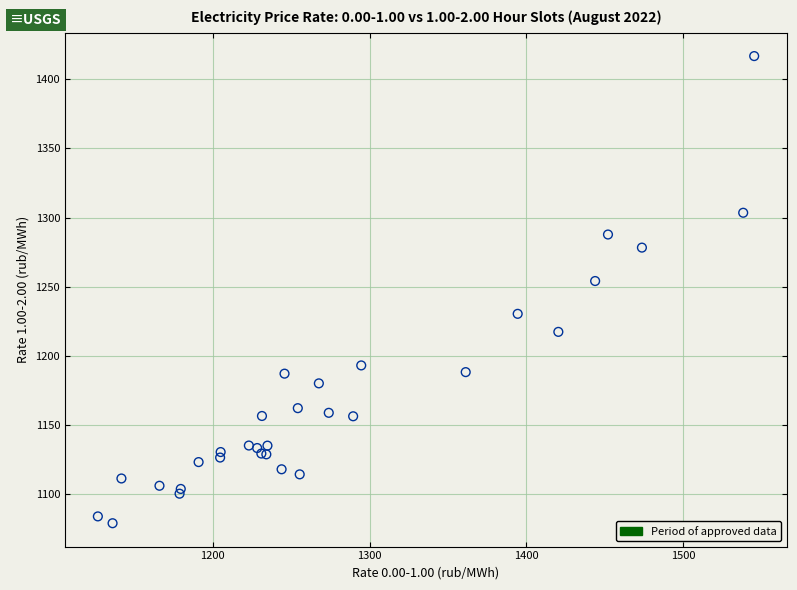

What Y value in the scatter plot is closest to 1247?

1254.1